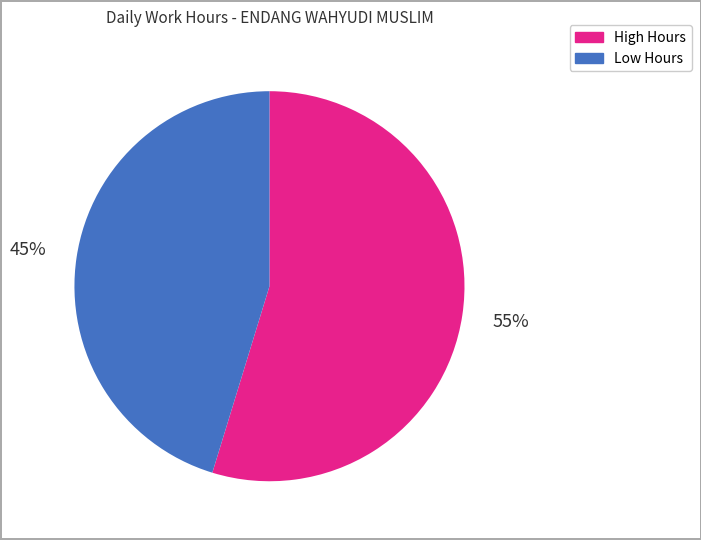

To the nearest percent, what is the average slice percentage?

50%